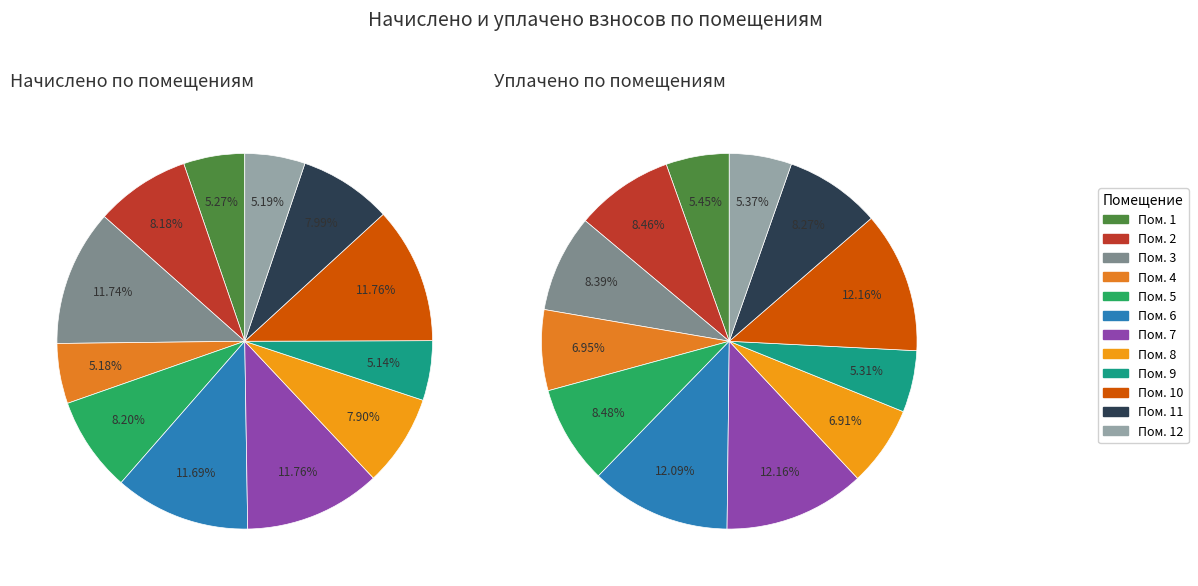

What is the total percentage of 12 and 2?

13.4%